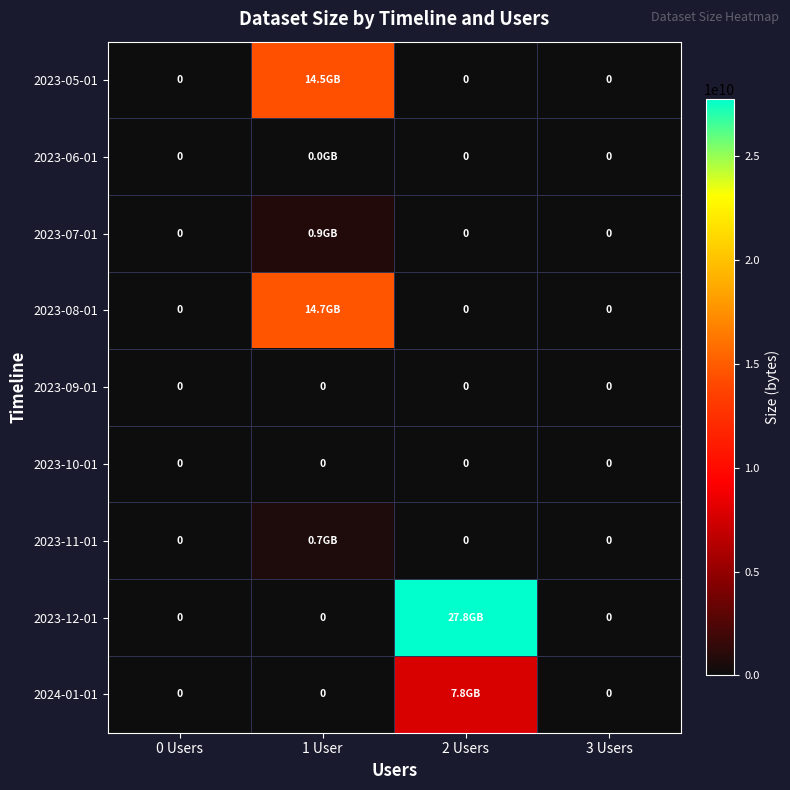

How many values in the 2023-07-01 series exceed 0?

1